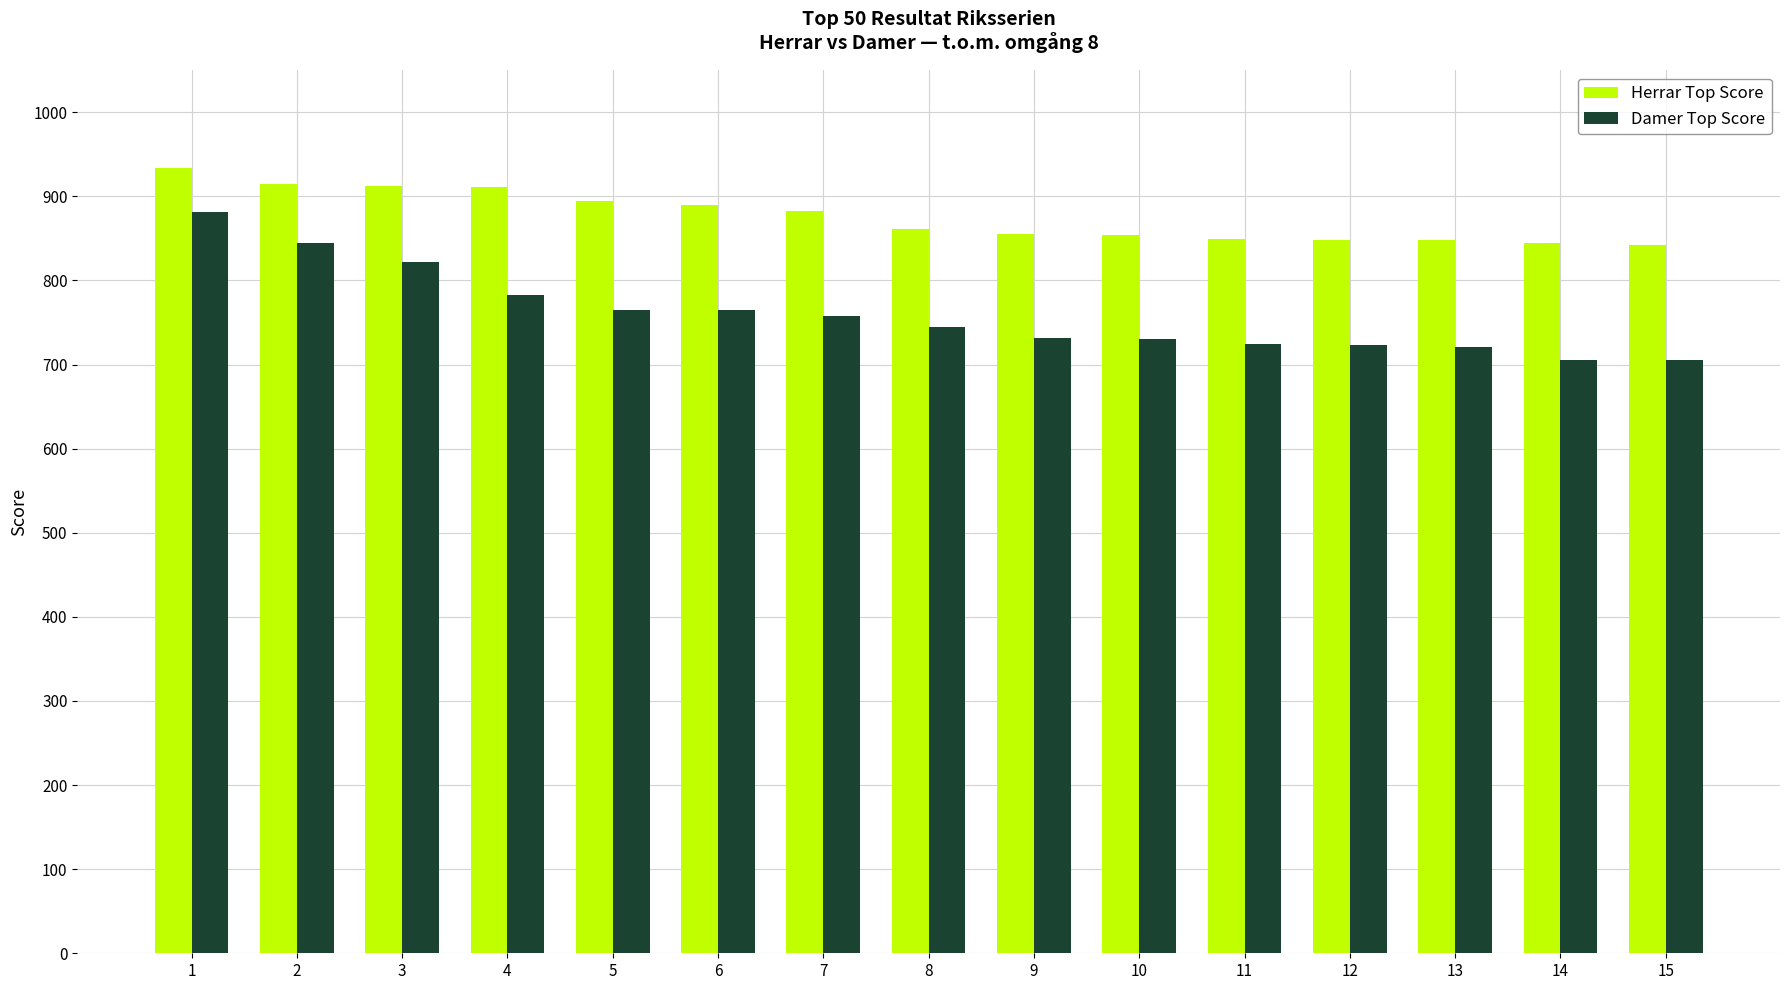

Rank the series by their average value, from highest to lowest.

Herrar Top Score, Damer Top Score